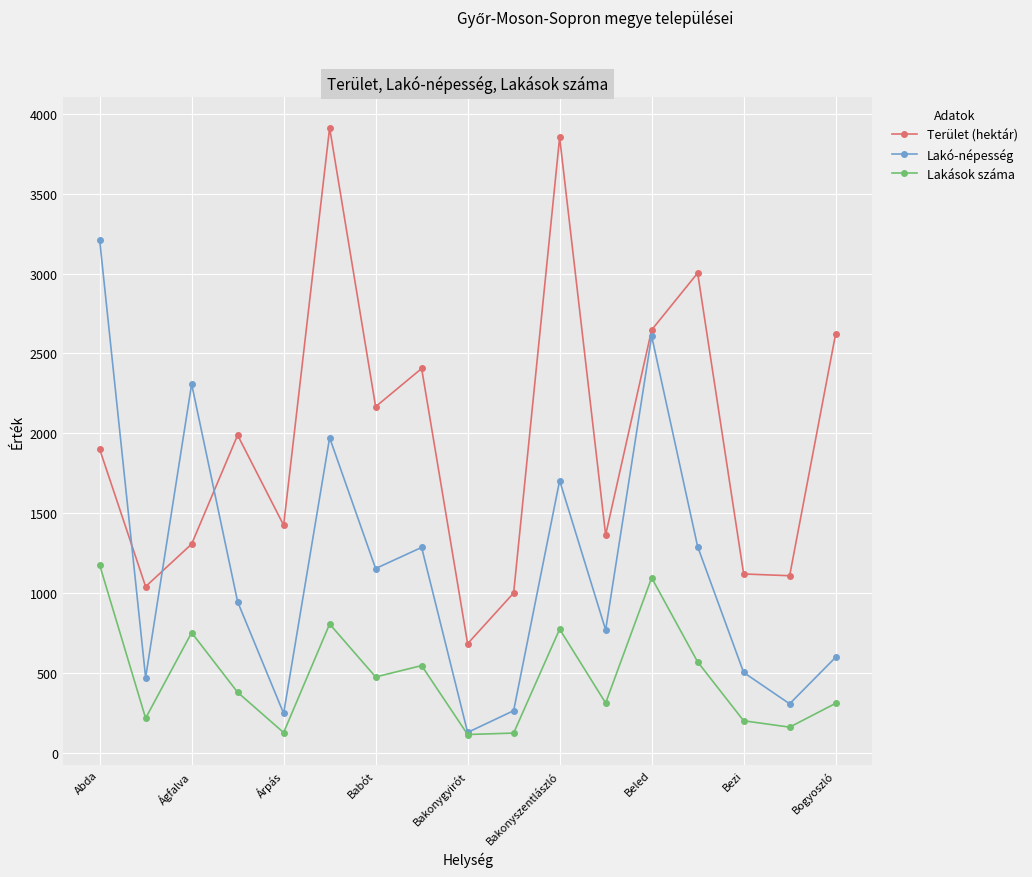

At how many categories does at least one series exceed 1533?

10